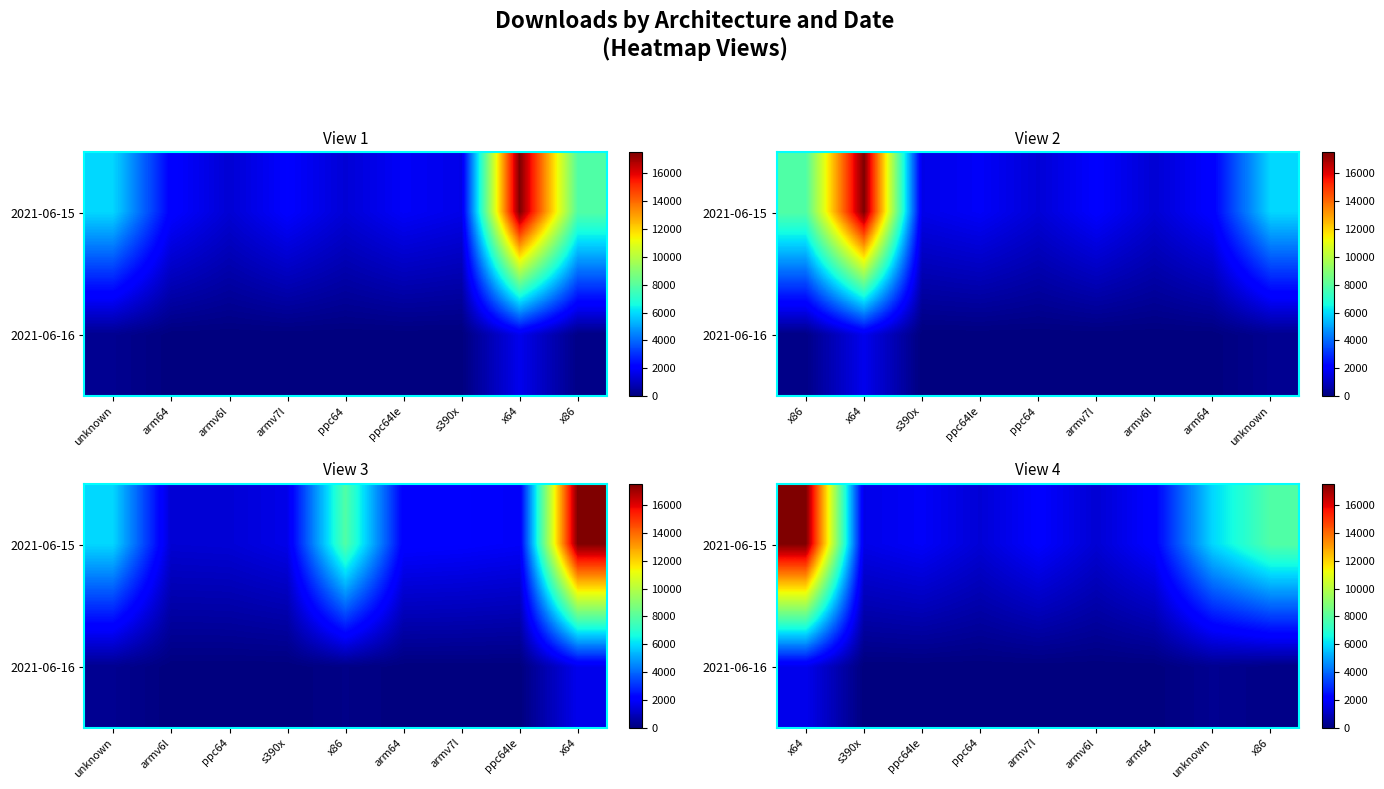

True or false: 2021-06-15 has a value of 2321 at armv6l.

False